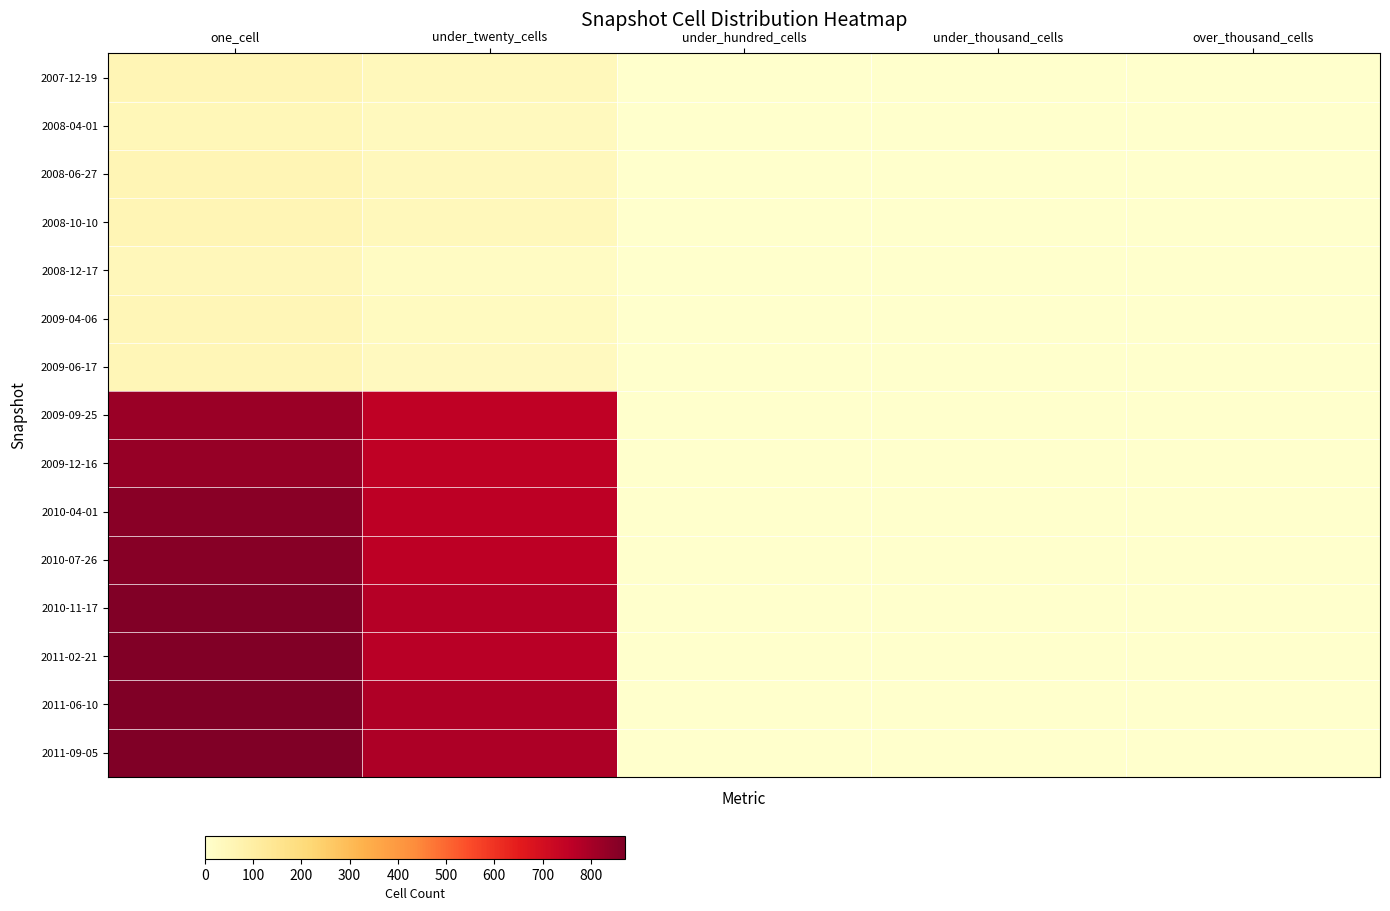

Which series has the widest spread of values?

2011-09-05